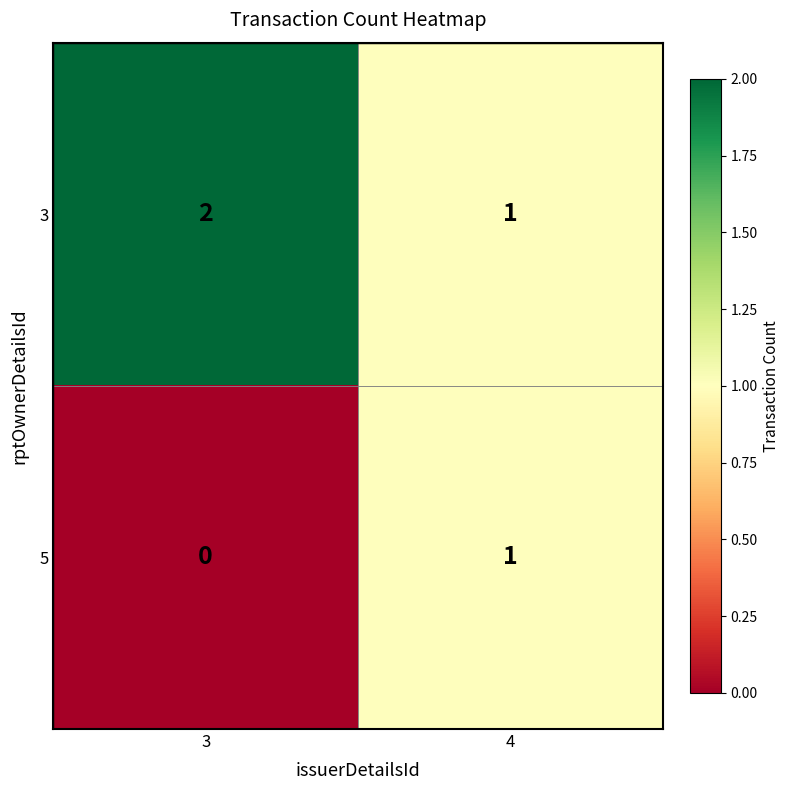

What is the sum of the 3 values at 4 and 3?

3